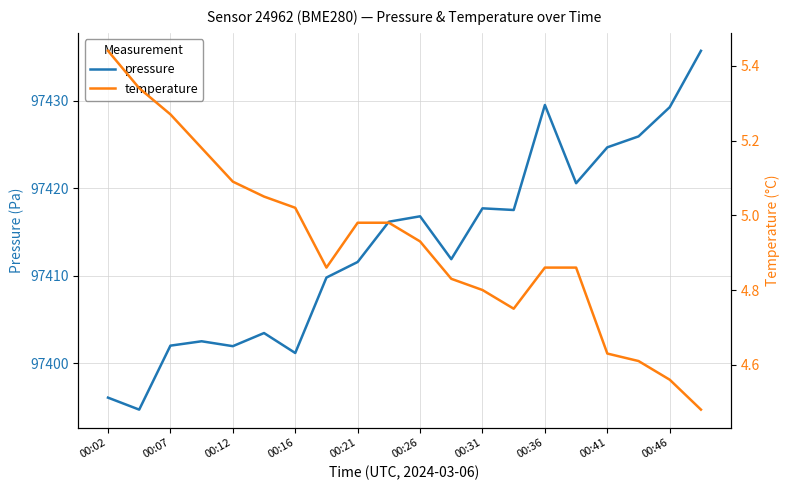

How many interior local valleys does the pressure series have?

6